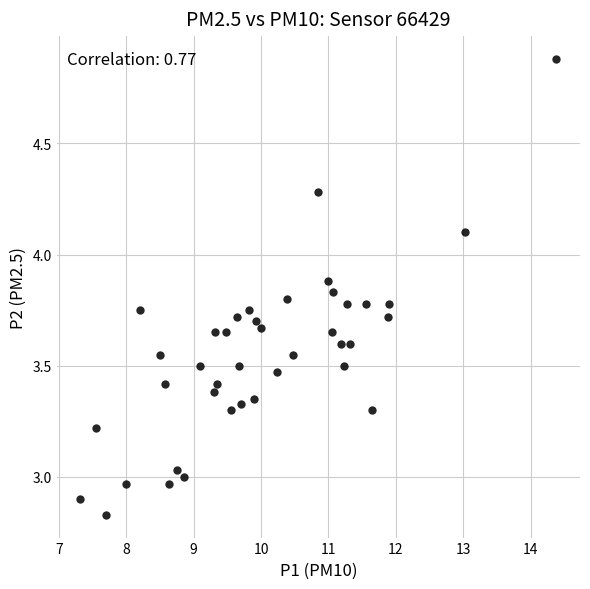

What is the range of X values (max minus min)?

7.1